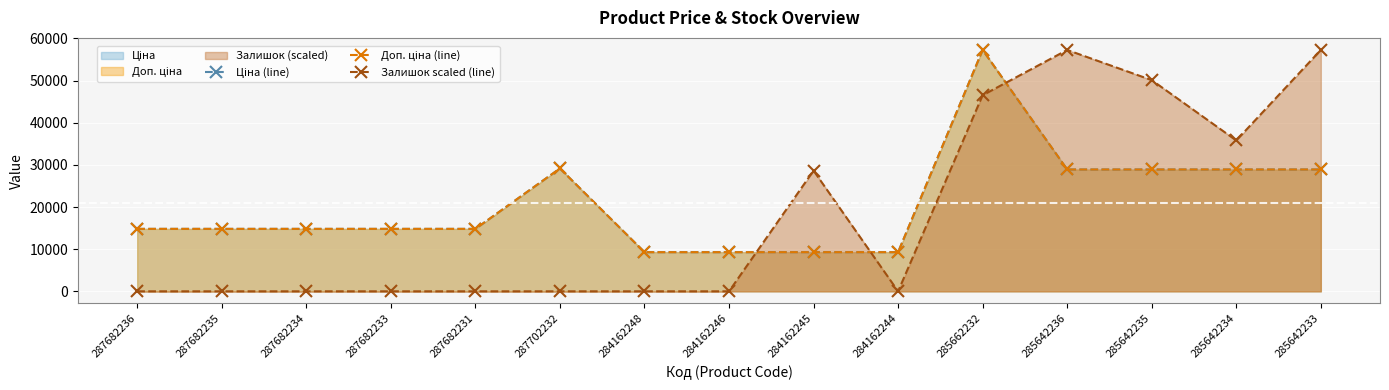

How many times do Залишок scaled (line) and Ціна (line) cross each other?

3